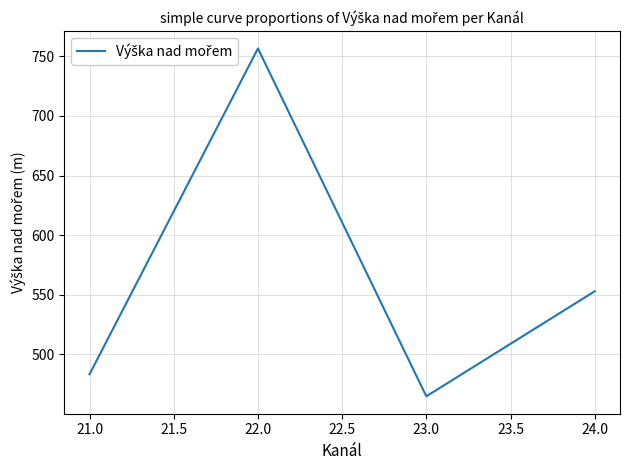

How many interior local valleys (lower than both neighbors) does the data have?

1